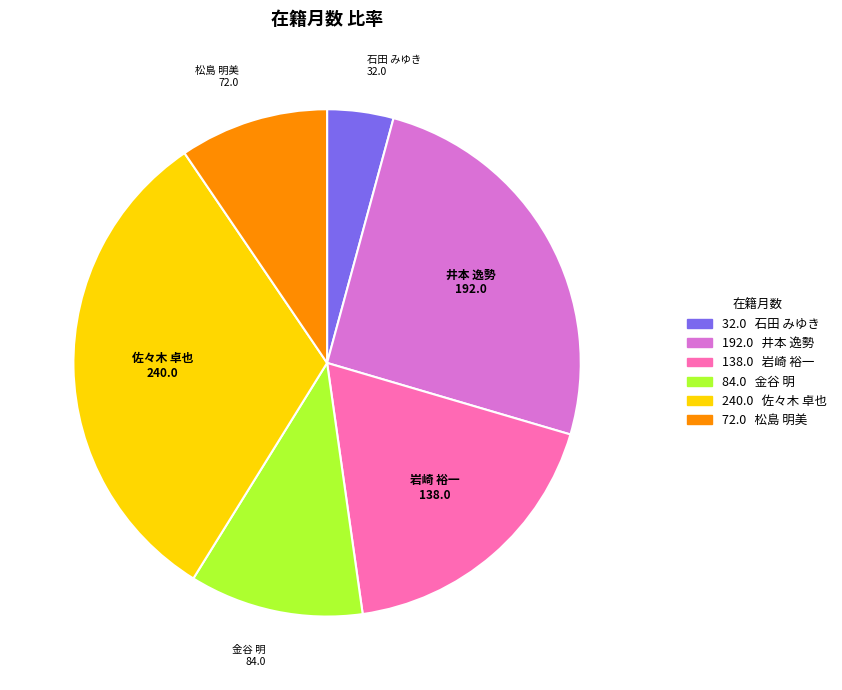

Is there any slice that represents more than half of the pie?

No